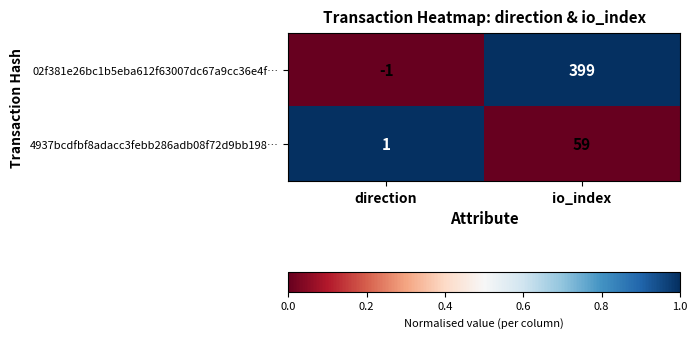

What is the spread (max minus min) of values at io_index?

340